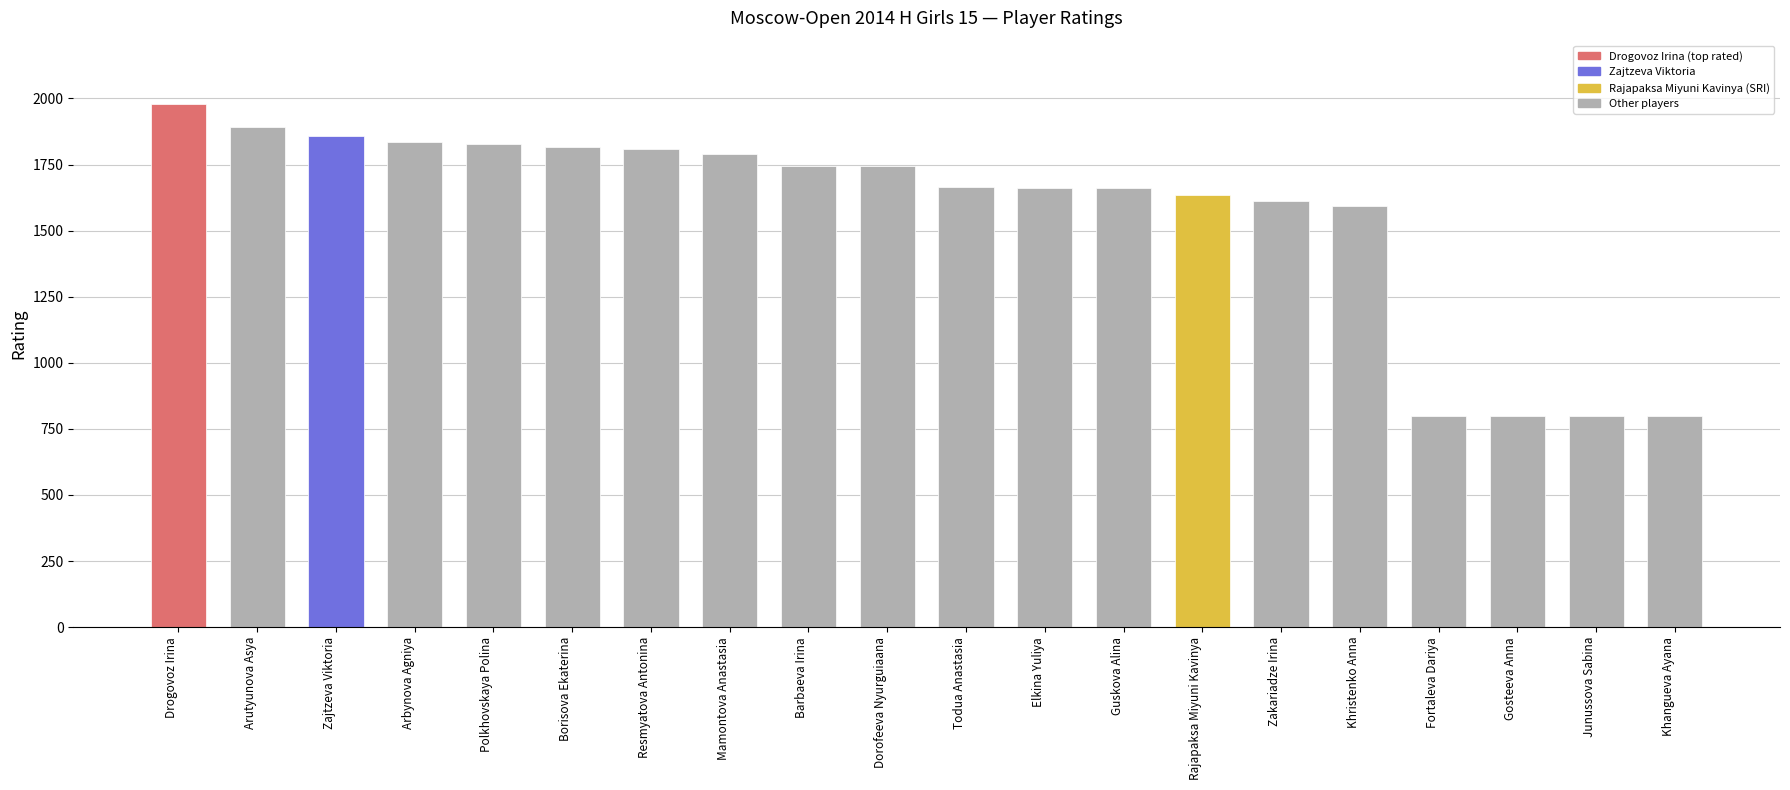

Count the number of categories in the chart.

20